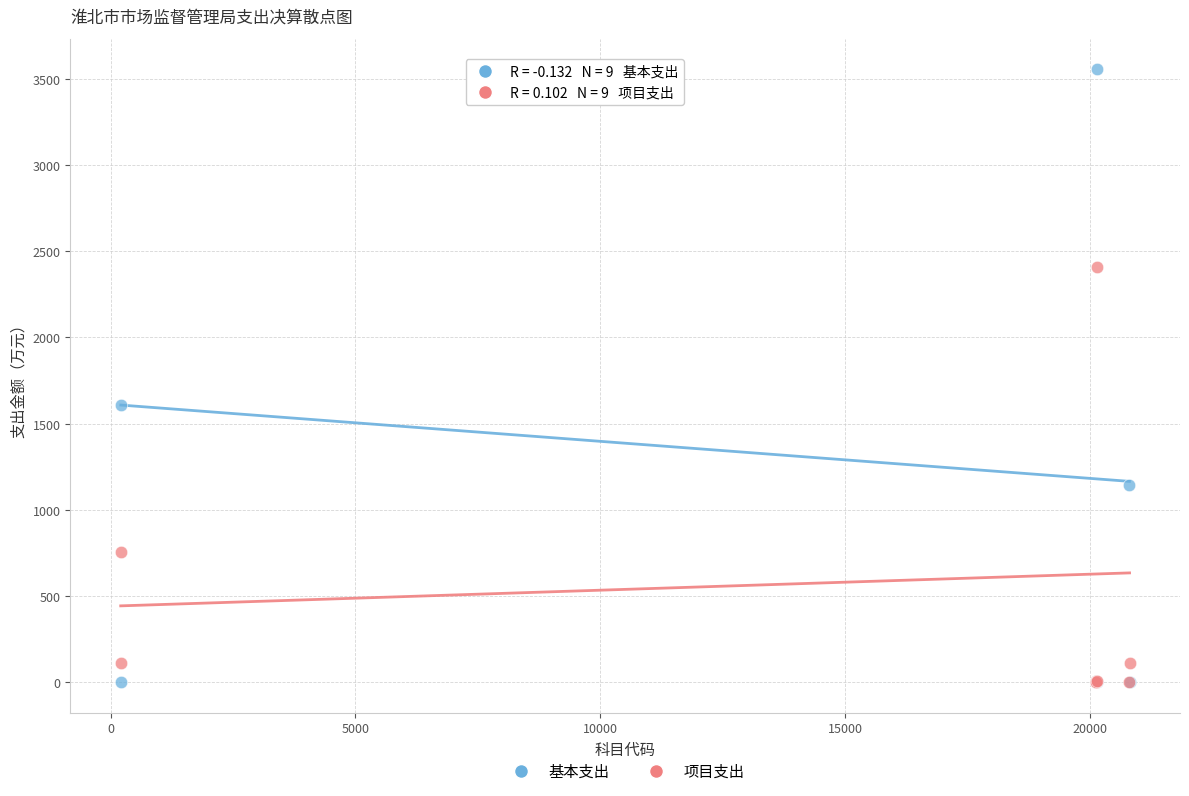

Across all series, what Y value is closest to 1778?

1608.0